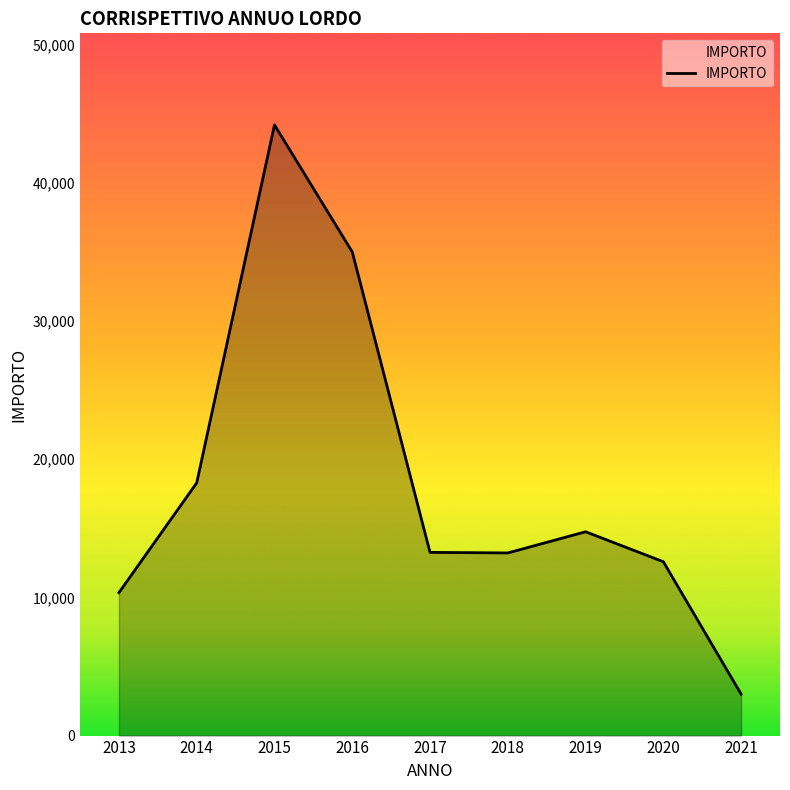

How many distinct data groups are displayed?

1